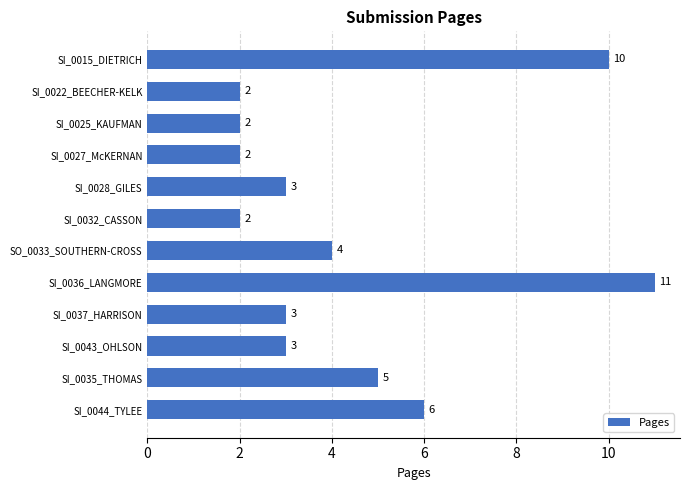

What is the value of the 6th bar from the top?

2